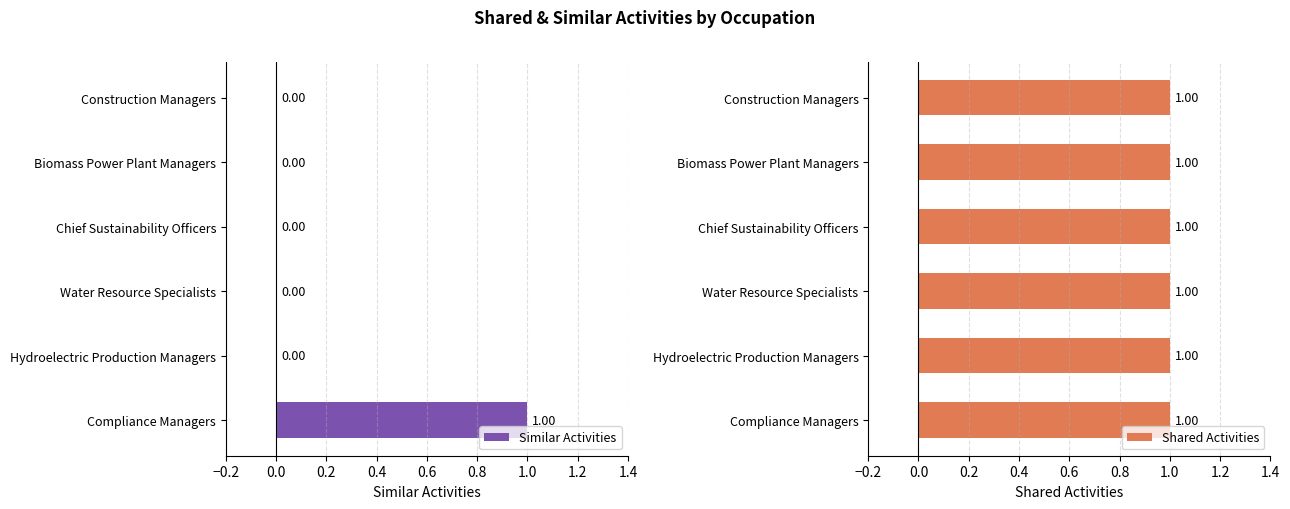

The value of Similar Activities at Construction Managers is 0.3. True or false?

False